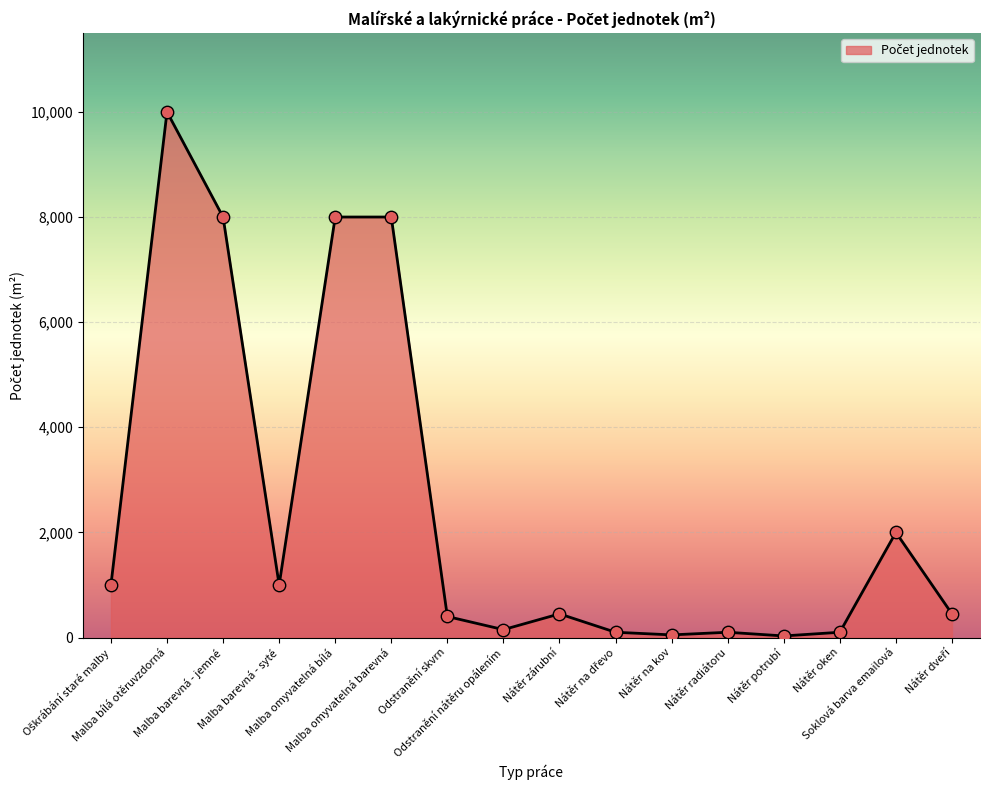

Approximately how many times larger is the value at Malba barevná - syté compared to Nátěr oken?

10.0